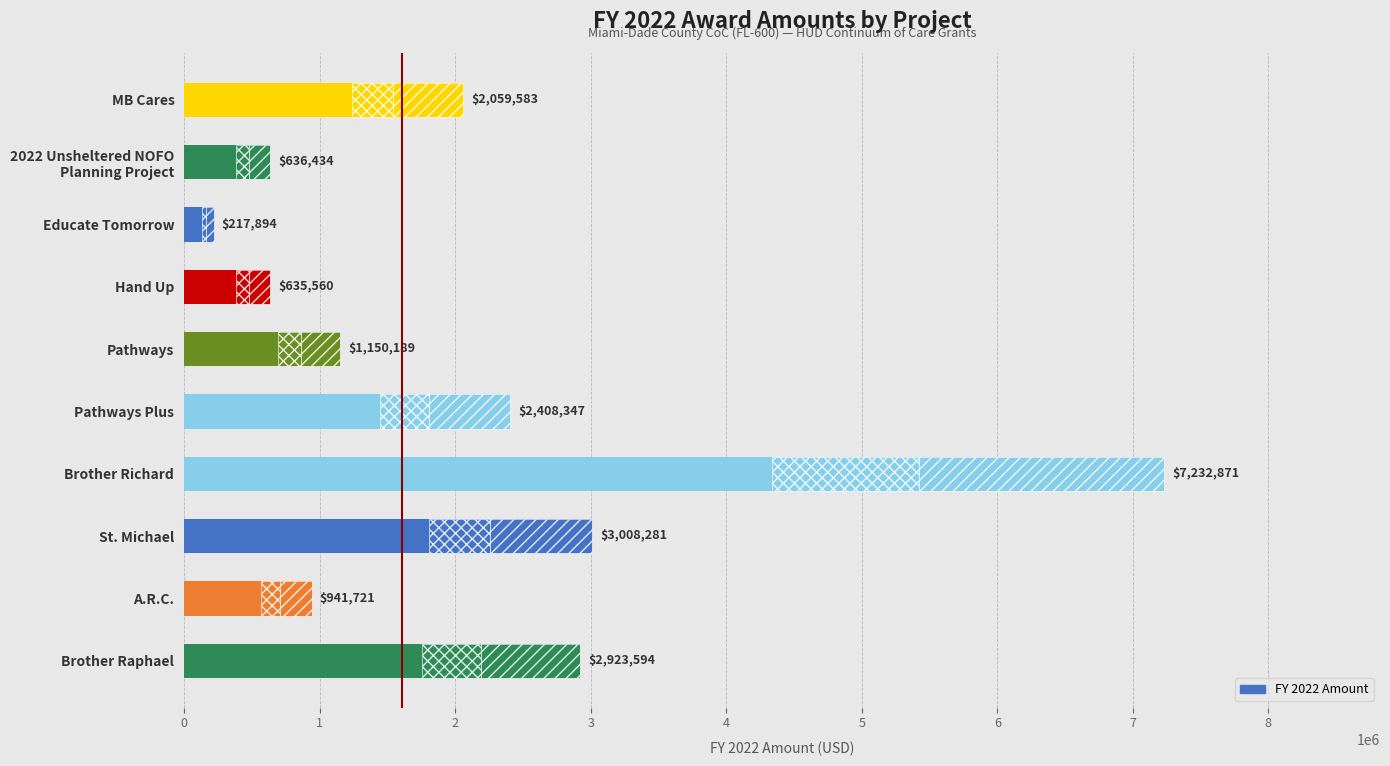

Does the chart contain stacked bars?

No